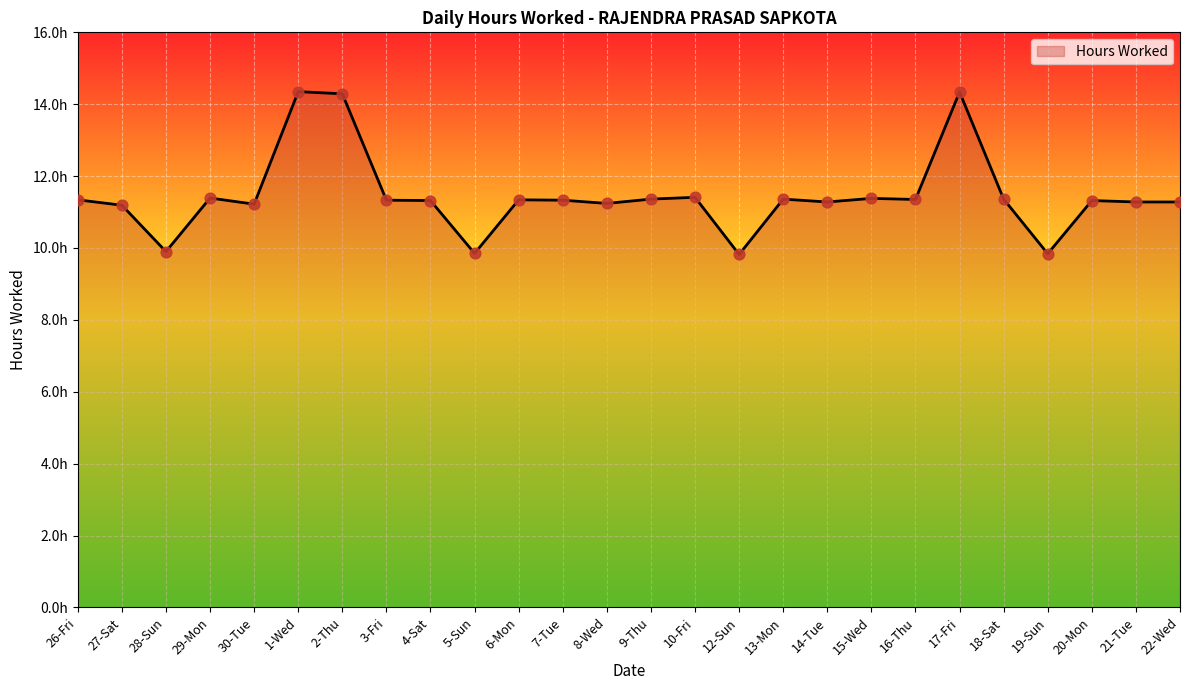

What is the ratio of the value at 18-Sat to the value at 4-Sat?

1.0